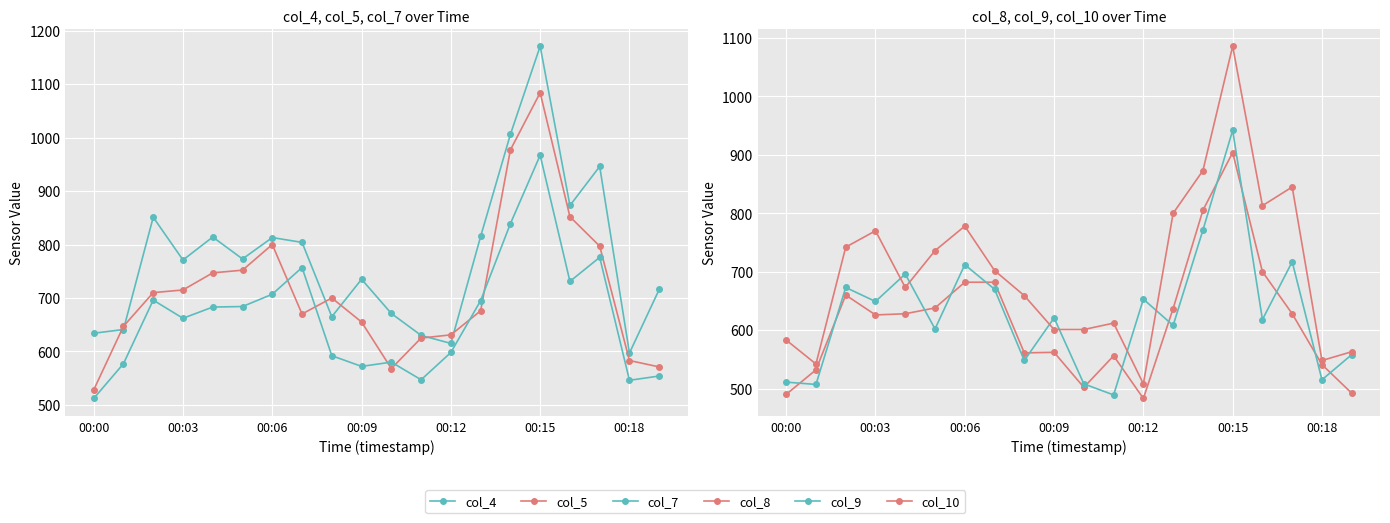

True or false: col_9 and col_5 cross at least once.

True